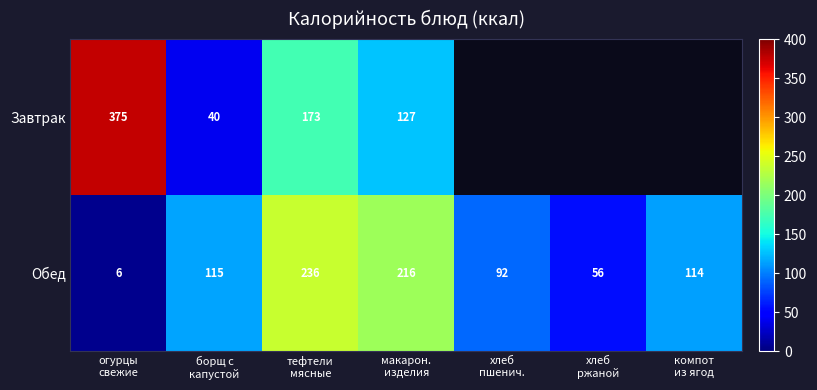

What is the sum of all Обед values?

835